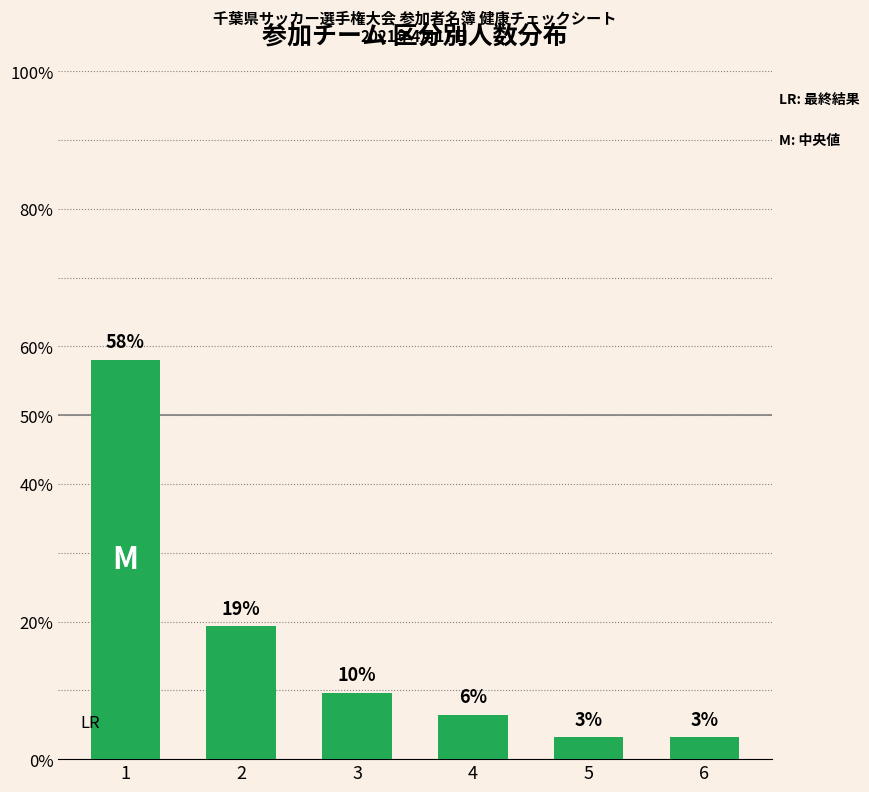

What is the ratio of the value at 5 to the value at 4?

0.5